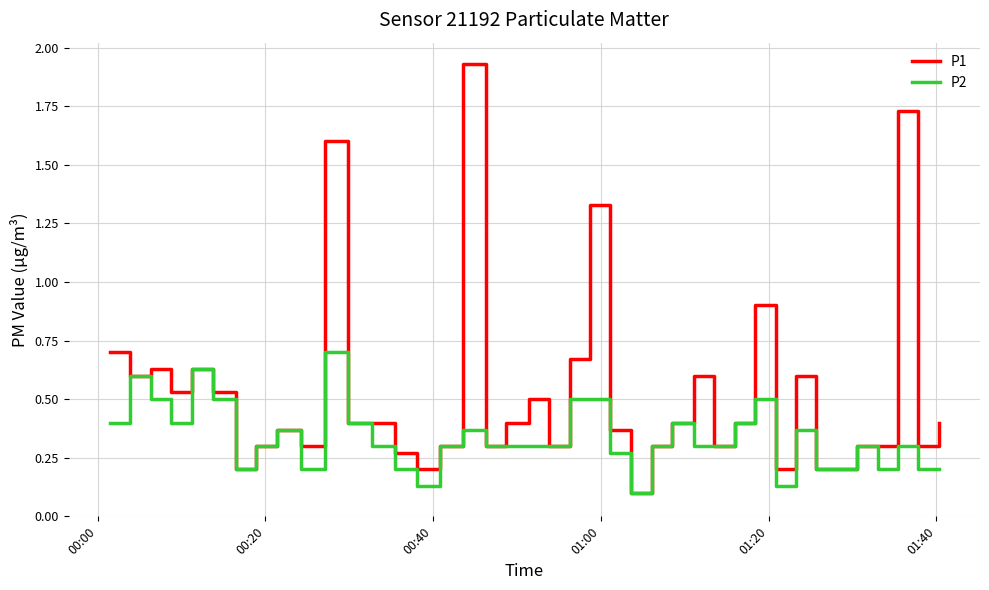

Which series has the largest range (max minus min)?

P1